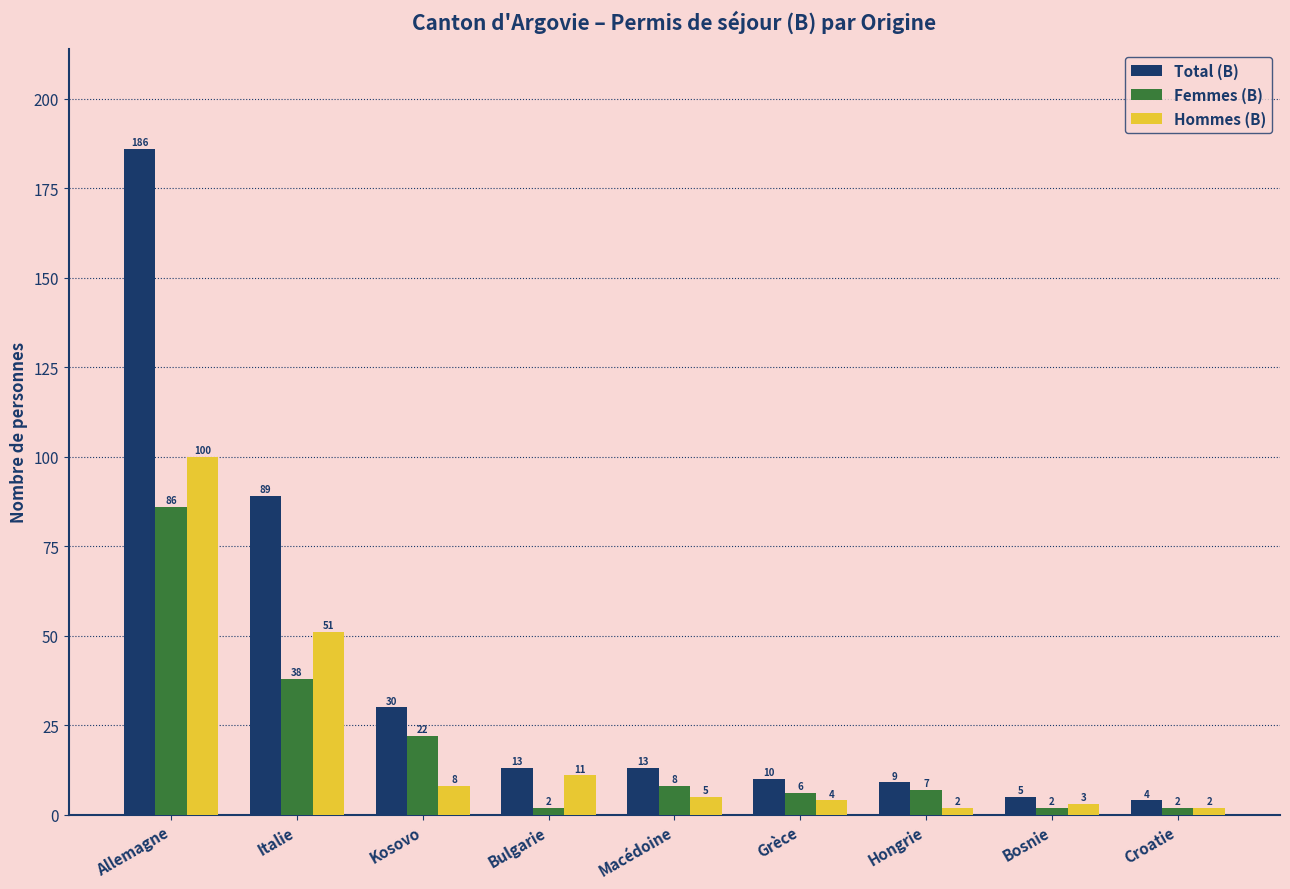

What are all the series names shown in the legend?

Total (B), Femmes (B), Hommes (B)